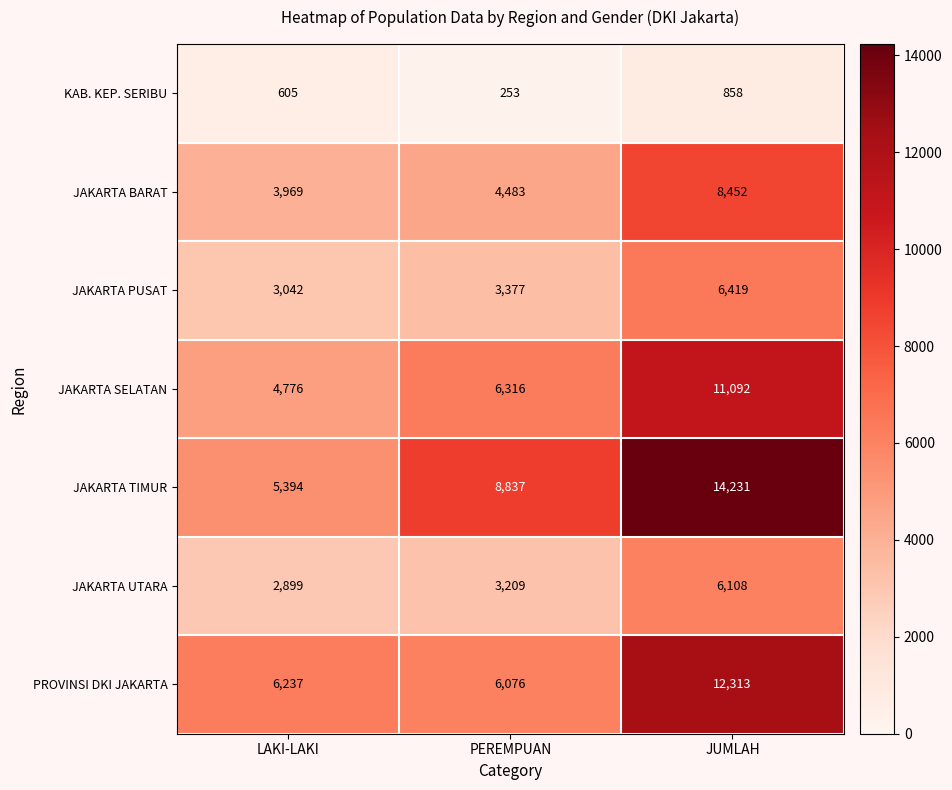

What is the highest value of the PROVINSI DKI JAKARTA series?

12313